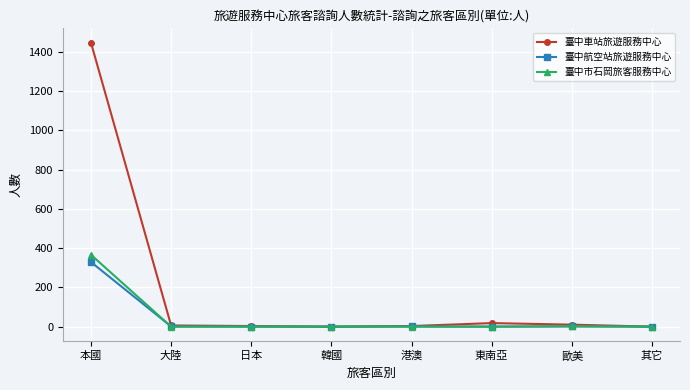

At which category is the sum across all series the highest?

本國